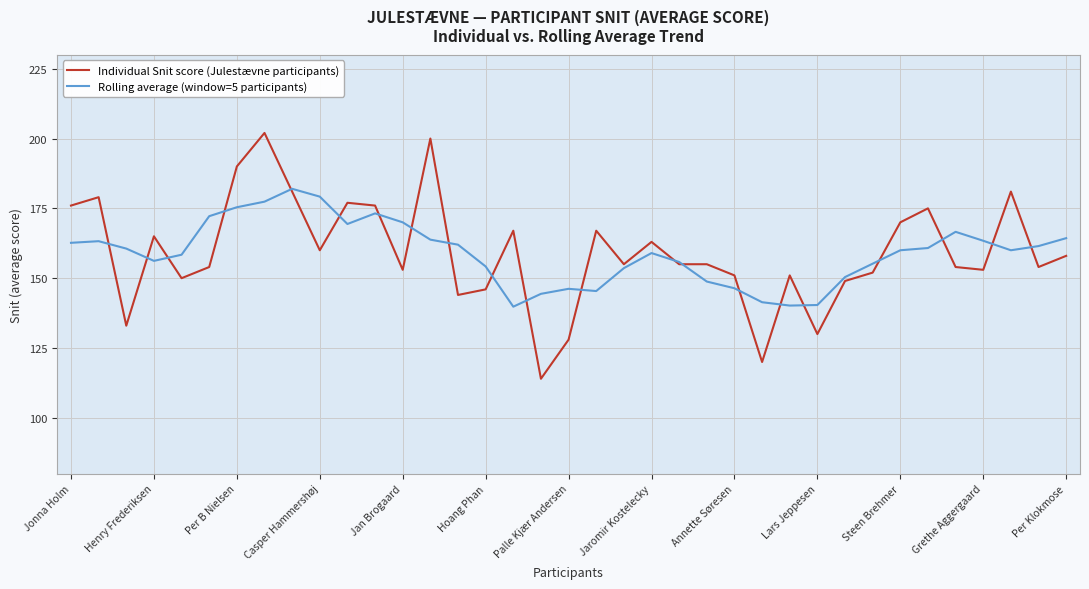

Rank the series by their maximum value, from highest to lowest.

Individual Snit score (Julestævne participants), Rolling average (window=5 participants)